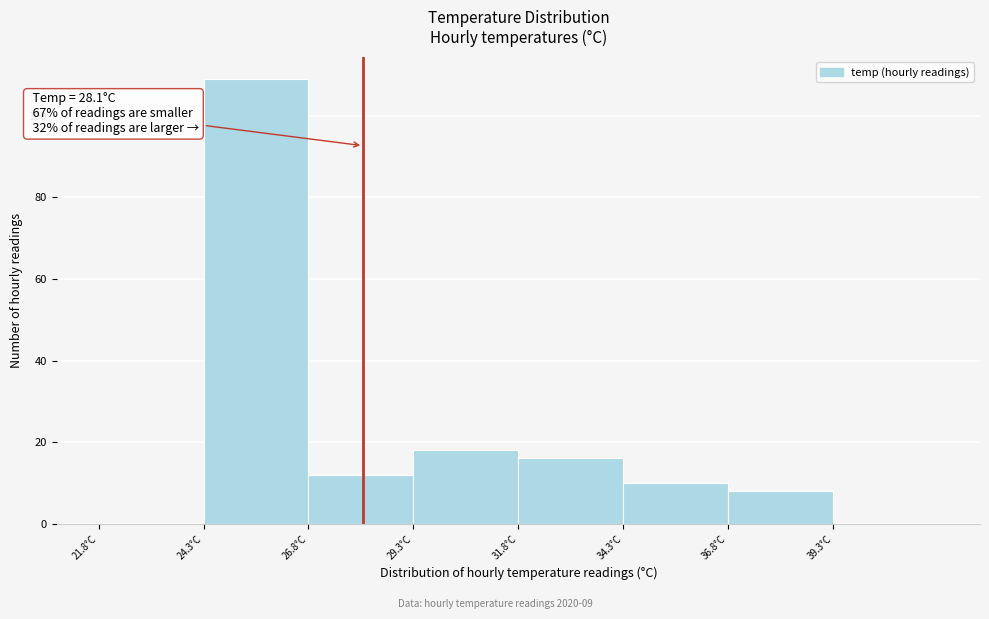

Which range on the x-axis has the tallest bar?

24.3 to 26.8